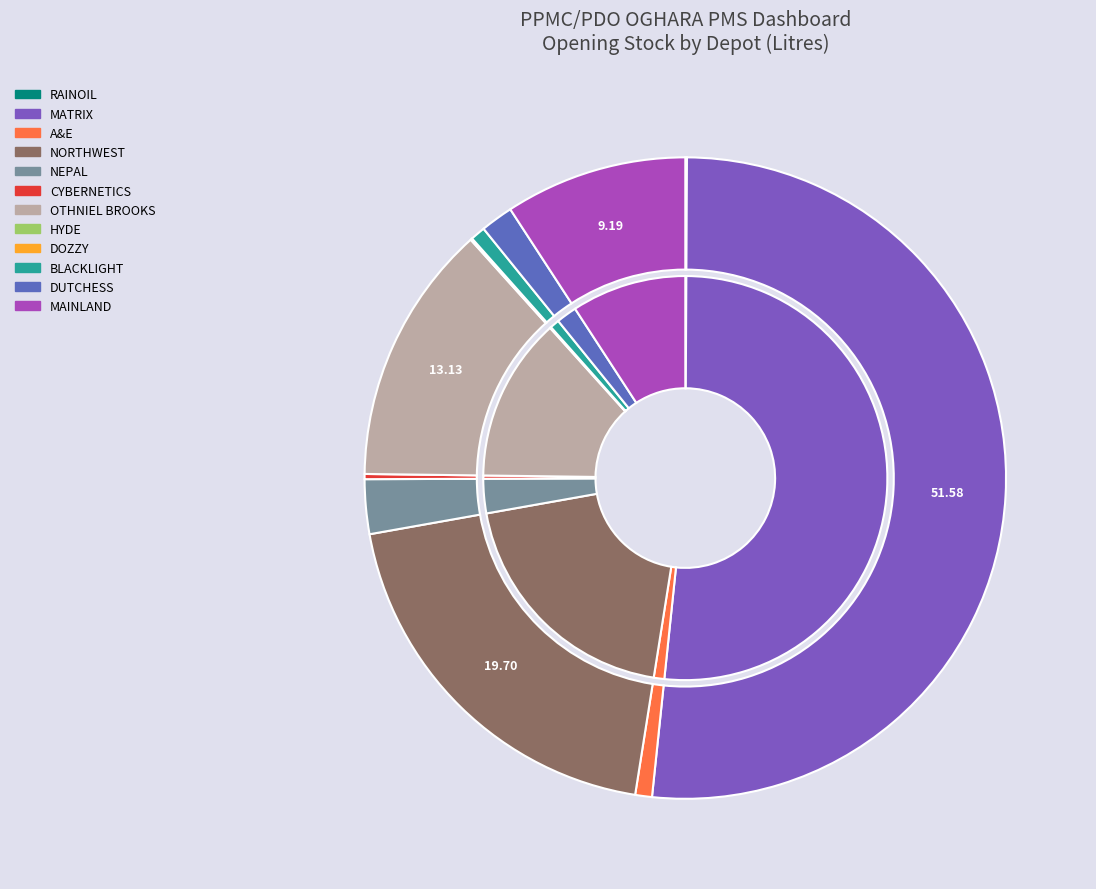

What is the total percentage of OTHNIEL BROOKS and CYBERNETICS?

13.4%